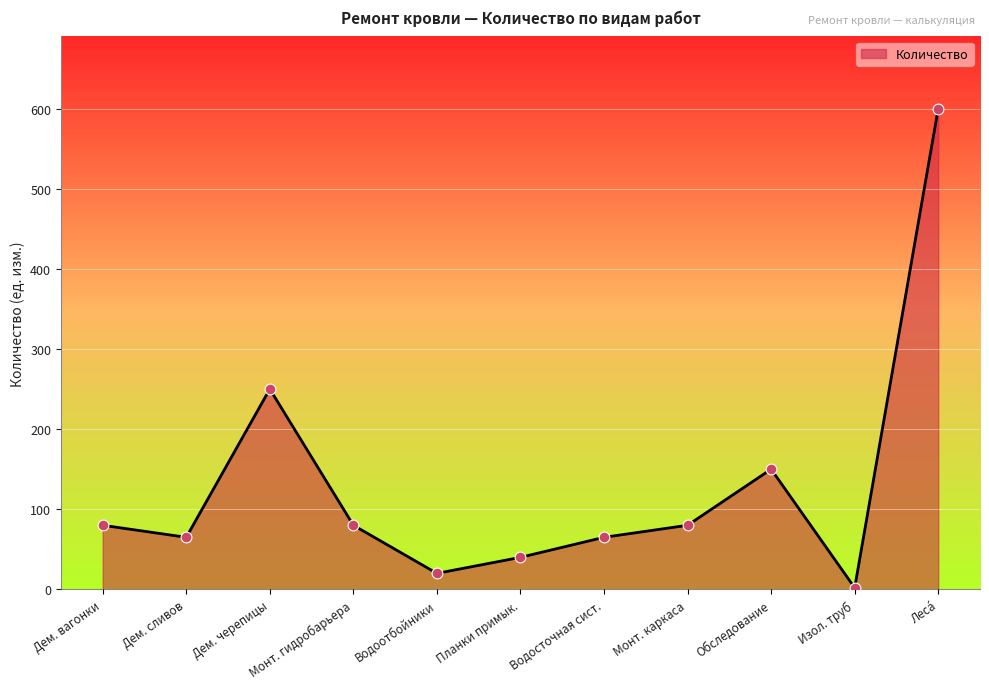

Approximately how many times larger is the value at Обследование compared to Водоотбойники?

7.5